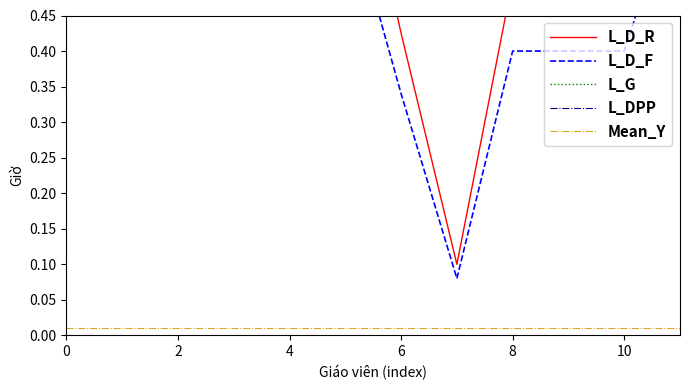

How many lines are shown in the chart?

5